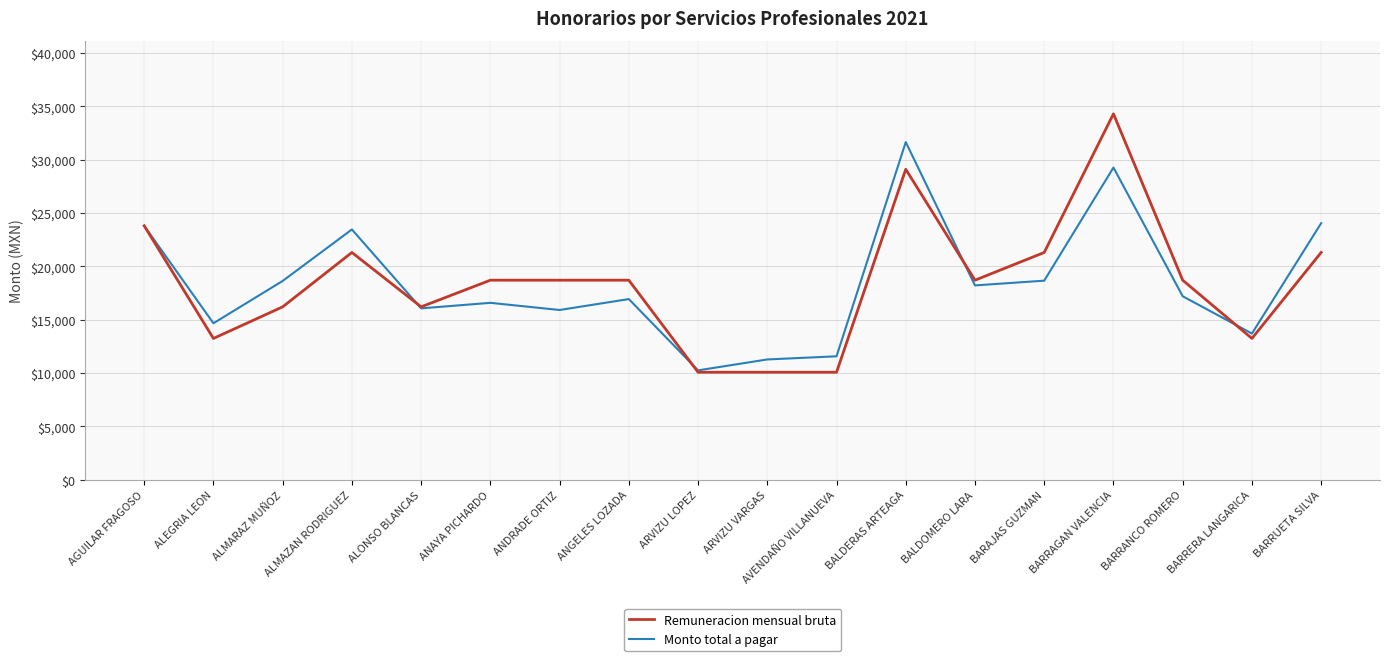

What are all the series names shown in the legend?

Remuneracion mensual bruta, Monto total a pagar